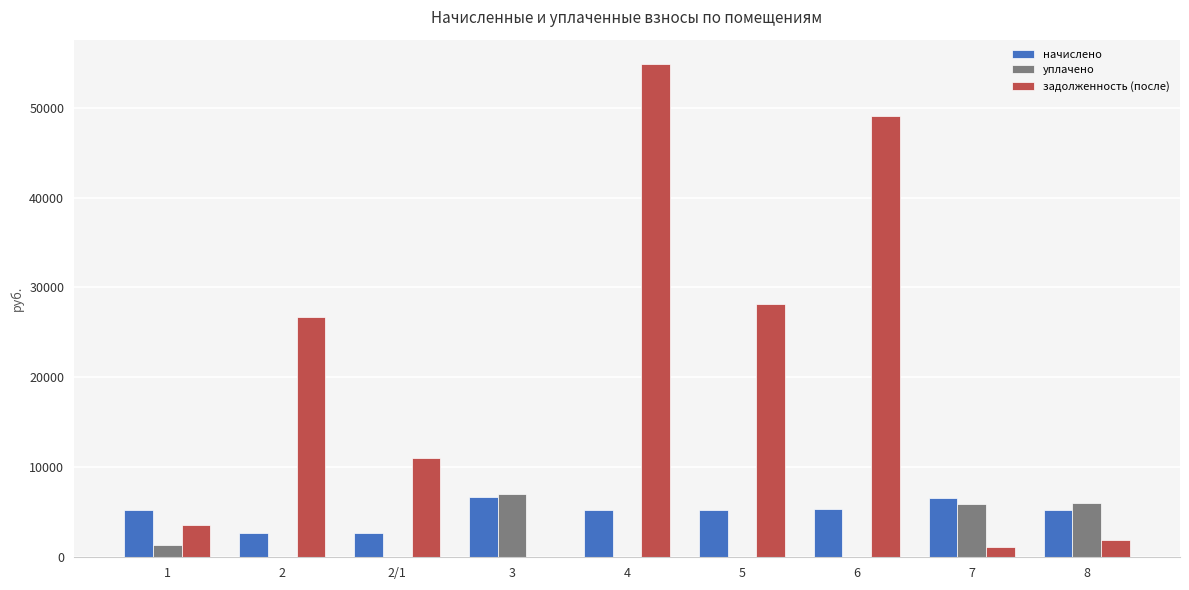

What is the maximum value shown in the chart?

54812.1